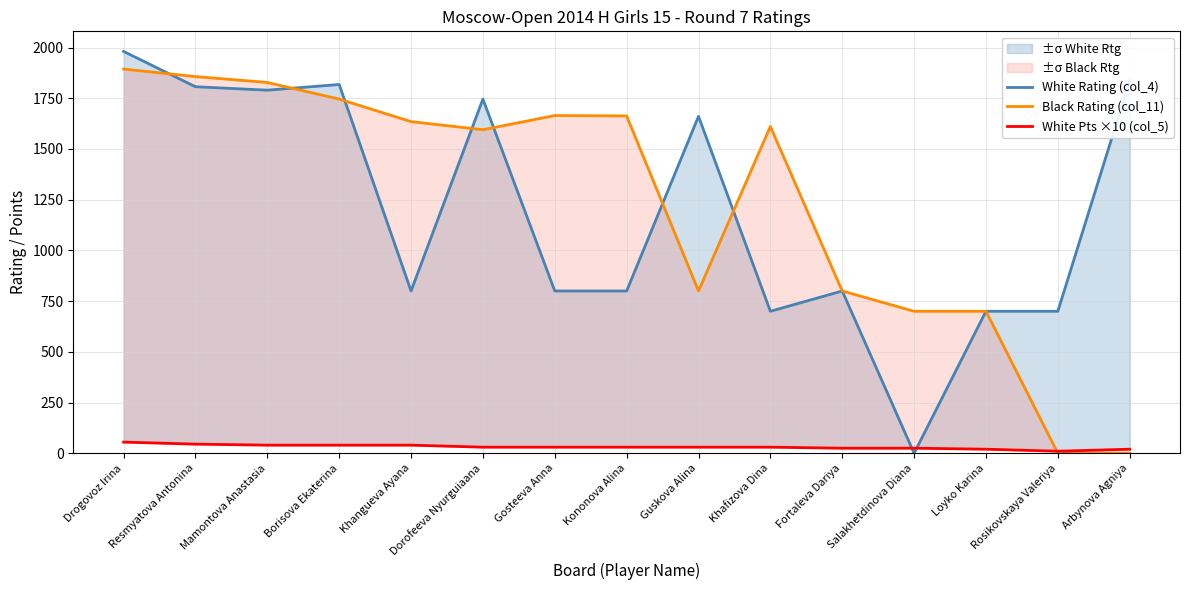

Which series has the largest total across all categories?

Black Rating (col_11)